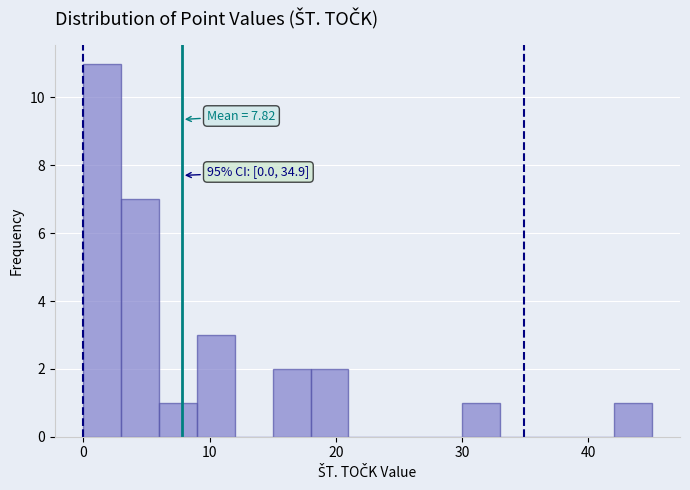

Around what value on the x-axis is the tallest bar? Give the approximate position of its centre, as read against the axis.

2